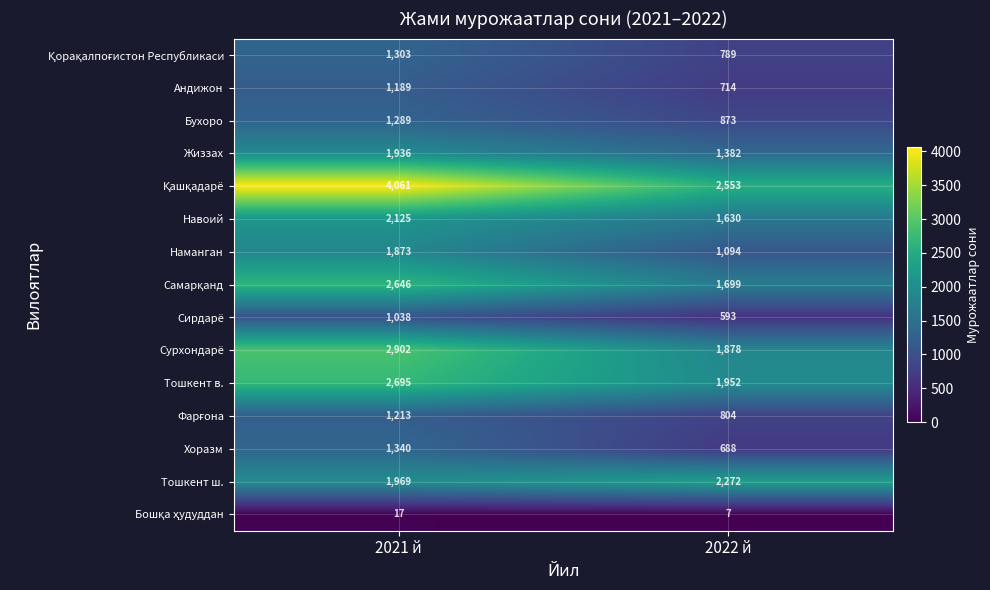

What is the difference between the highest and lowest values at 2022 й?

2546